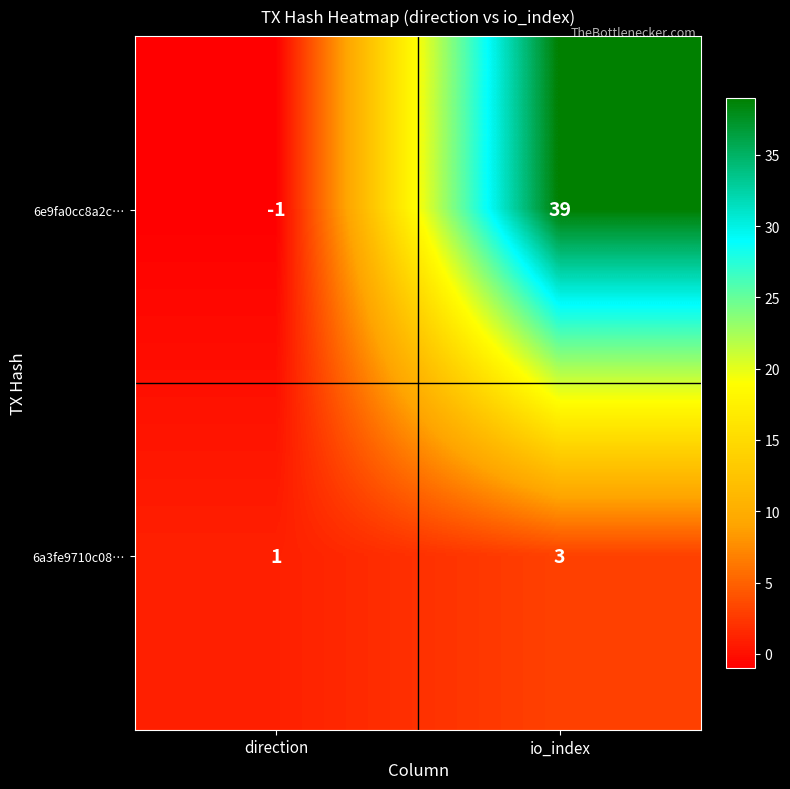

What is the sum of the 6a3fe9710c08… values at direction and io_index?

4